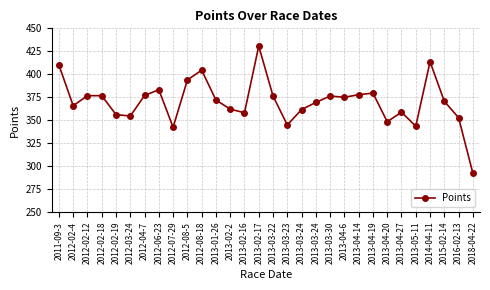

What is the sum of all values?

11102.5